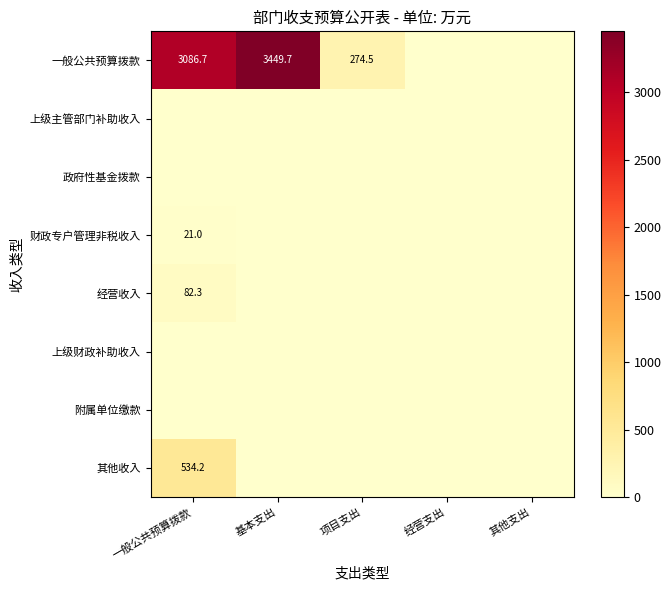

Which category has the highest value in the 附属单位缴款 series?

一般公共预算拨款